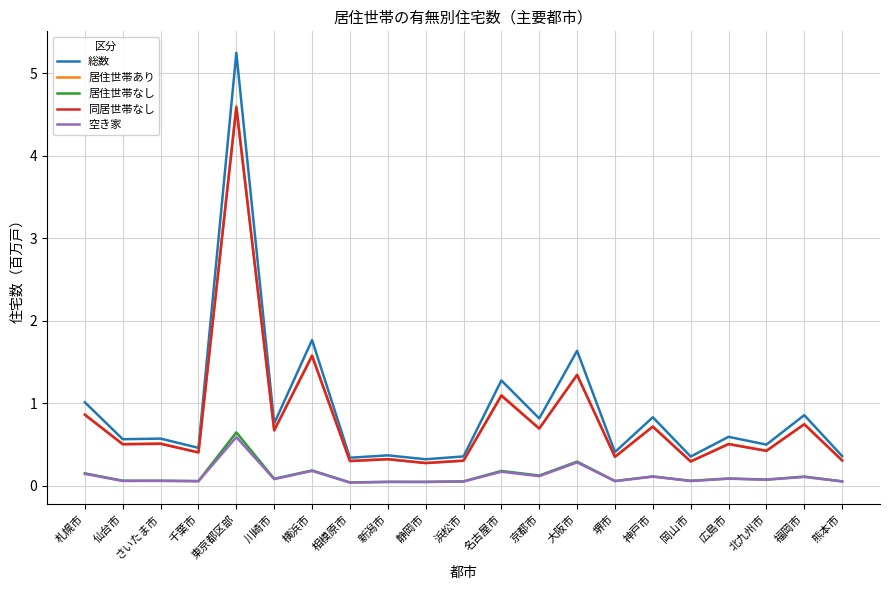

The value of 空き家 at 札幌市 is 0.1. True or false?

True